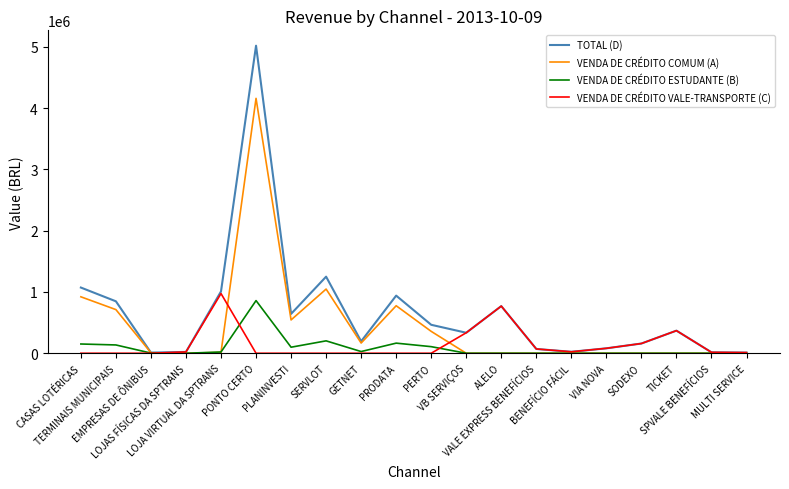

The VENDA DE CRÉDITO COMUM (A) series shows 921066.4 at CASAS LOTÉRICAS. True or false?

True